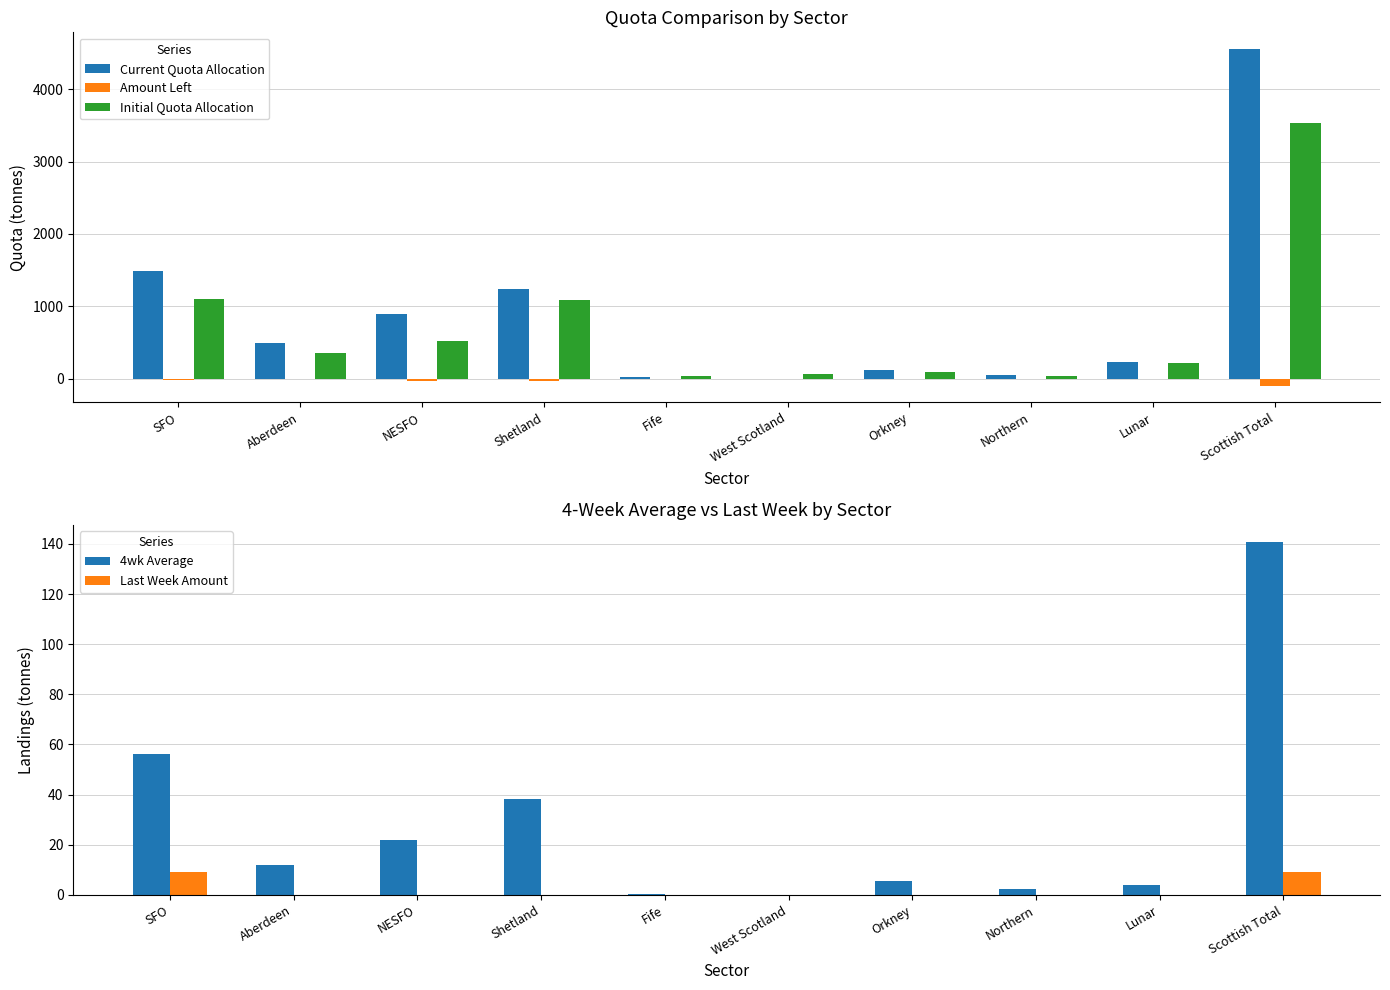

At which label is Initial Quota Allocation closest to 1785?

SFO